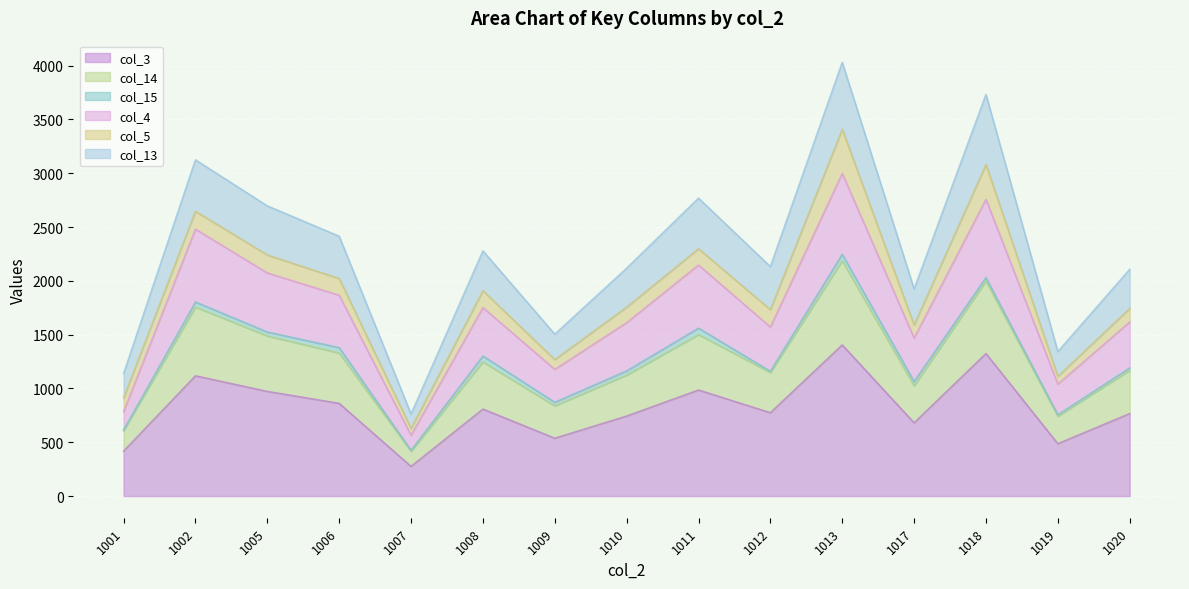

True or false: col_14 and col_13 intersect in this chart.

False